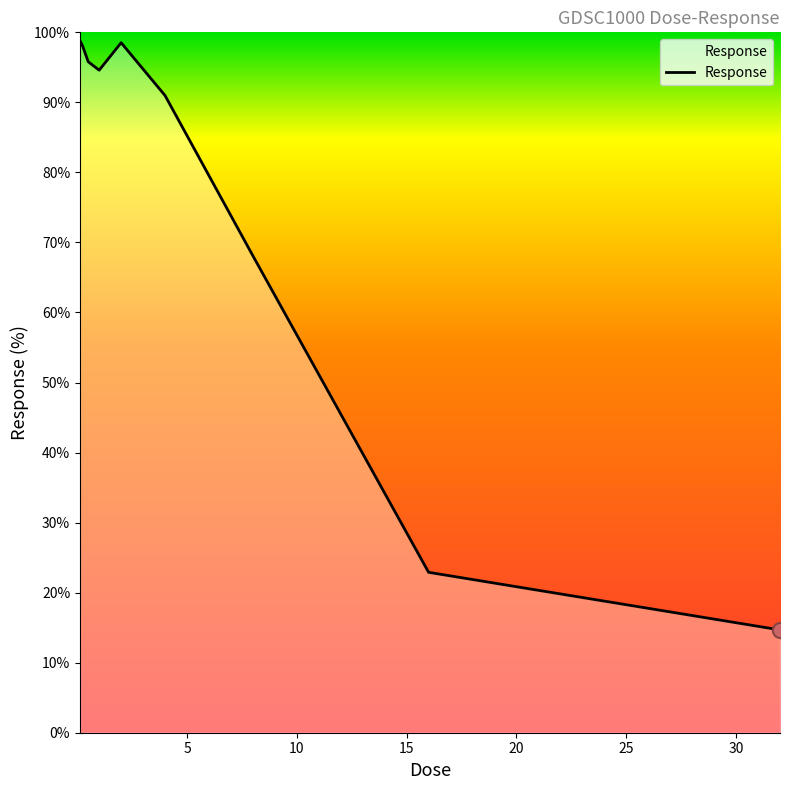

What is the change in value from 8.0 to 32.0?

-53.4